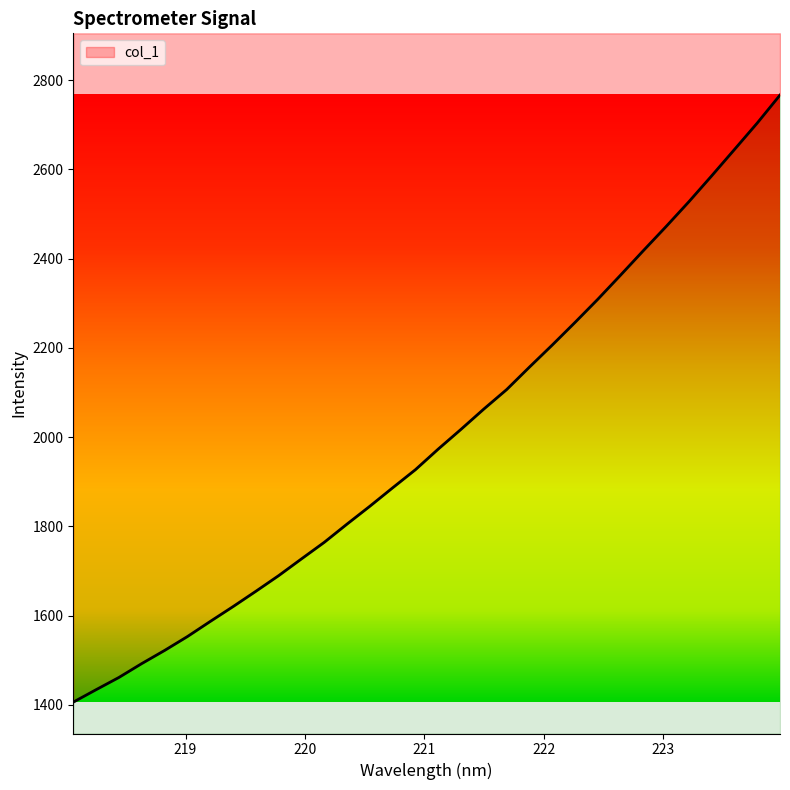

What position from the left is 220.9264?

16